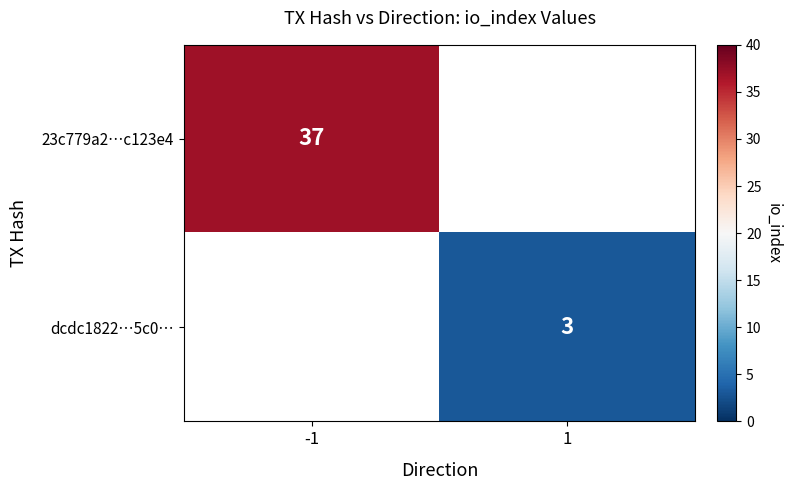

The 23c779a2…c123e4 series shows 25 at -1. True or false?

False